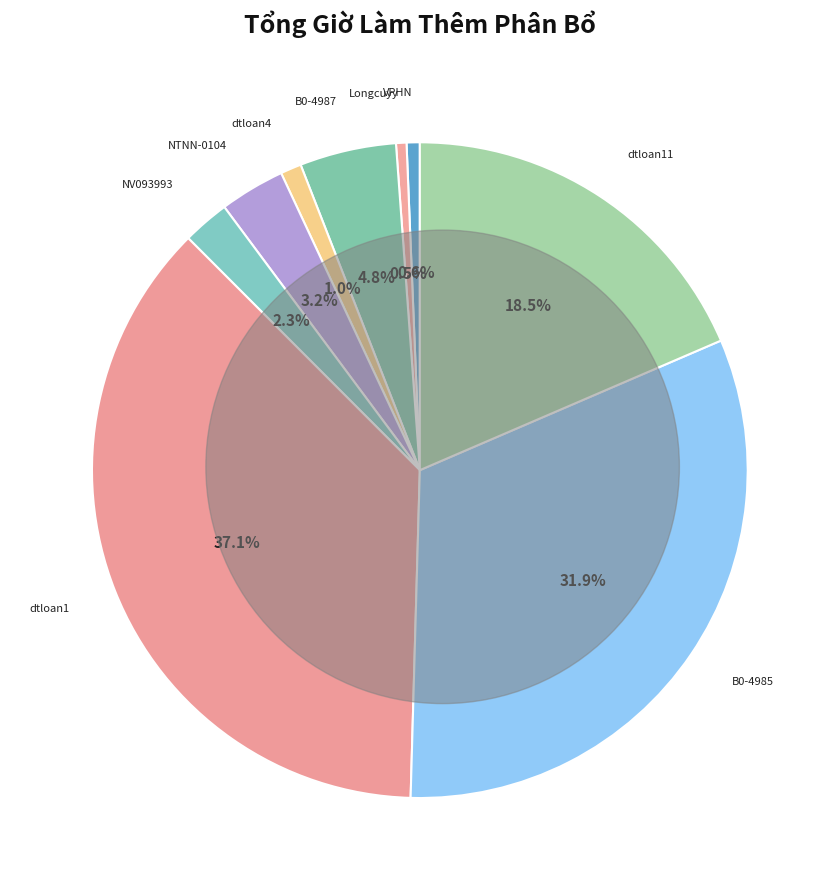

How many segments does this pie chart have?

9